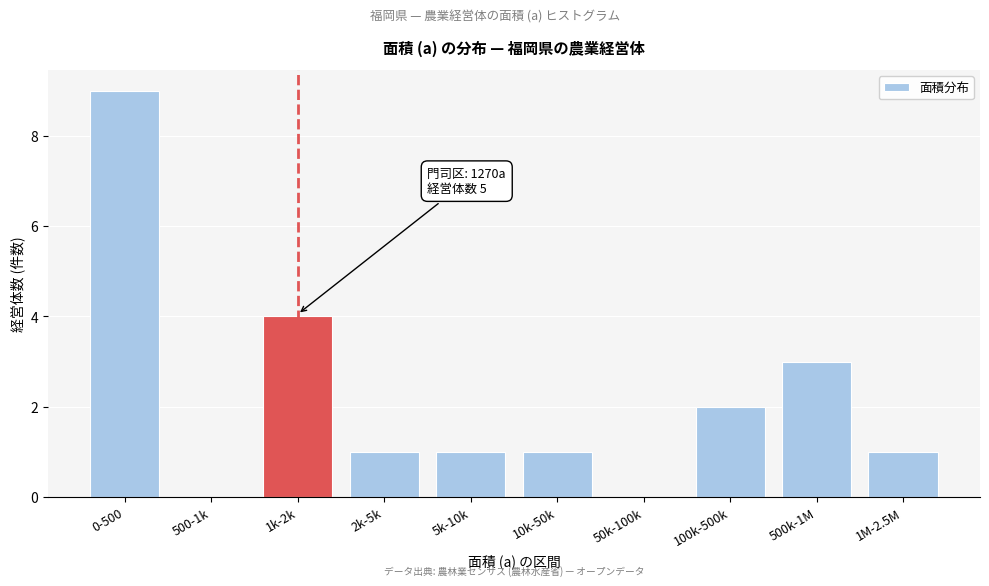

Reading right to left, what are all the values shown in this chart?

1M-2.5M=1	500k-1M=3	100k-500k=2	50k-100k=0	10k-50k=1	5k-10k=1	2k-5k=1	1k-2k=4	500-1k=0	0-500=9